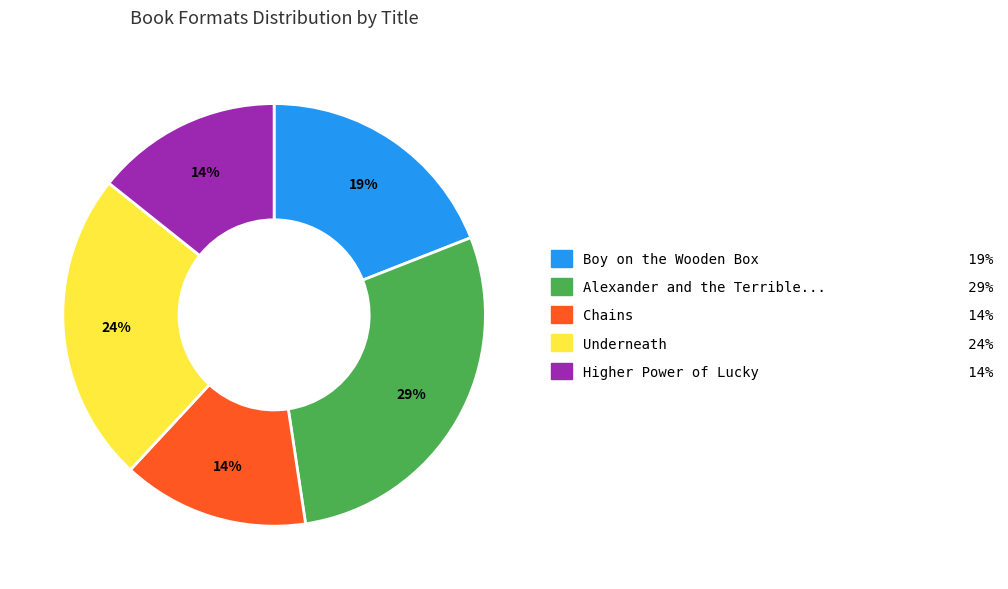

To the nearest percent, what is the average slice percentage?

20%